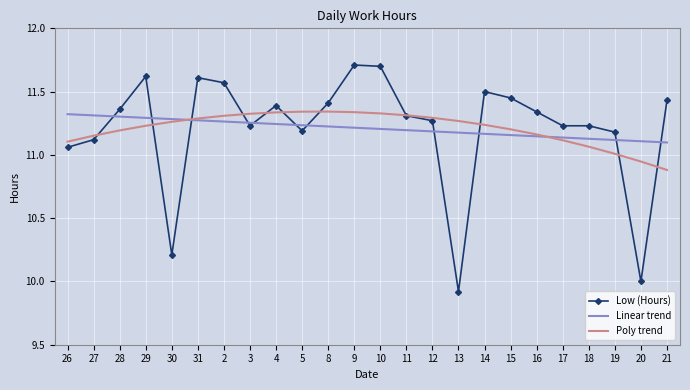

Count the number of data series in this chart.

3